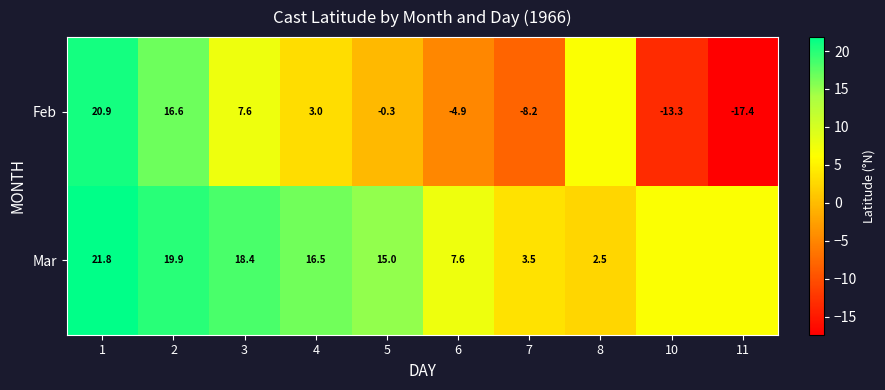

How many categories are shown in the chart?

10